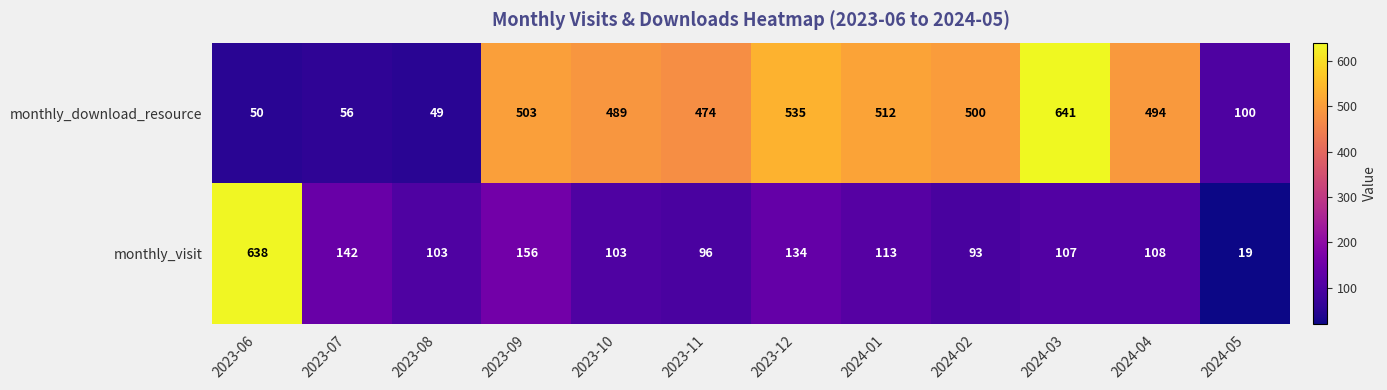

What is the difference between the highest and lowest values at 2023-09?

347